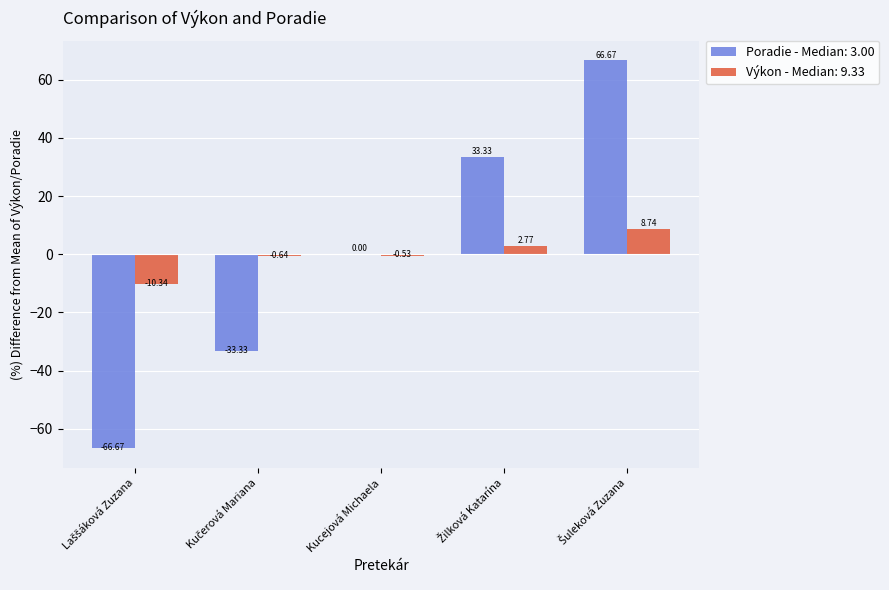

At which label is Výkon - Median: 9.33 closest to 0?

Kucejová Michaela